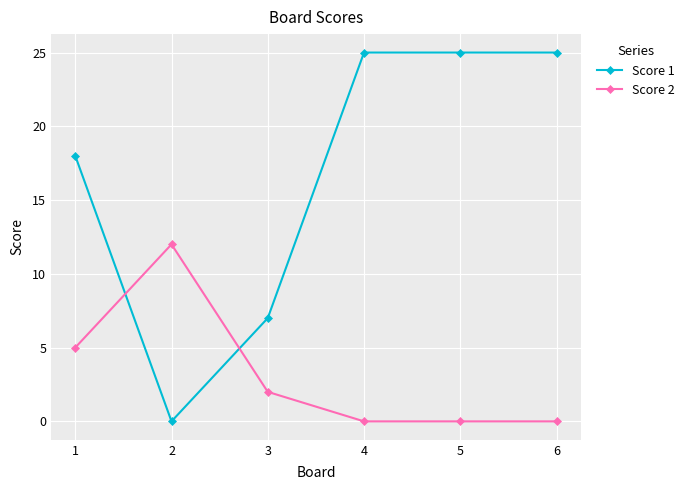

Rank the series at 4 from highest to lowest value.

Score 1, Score 2